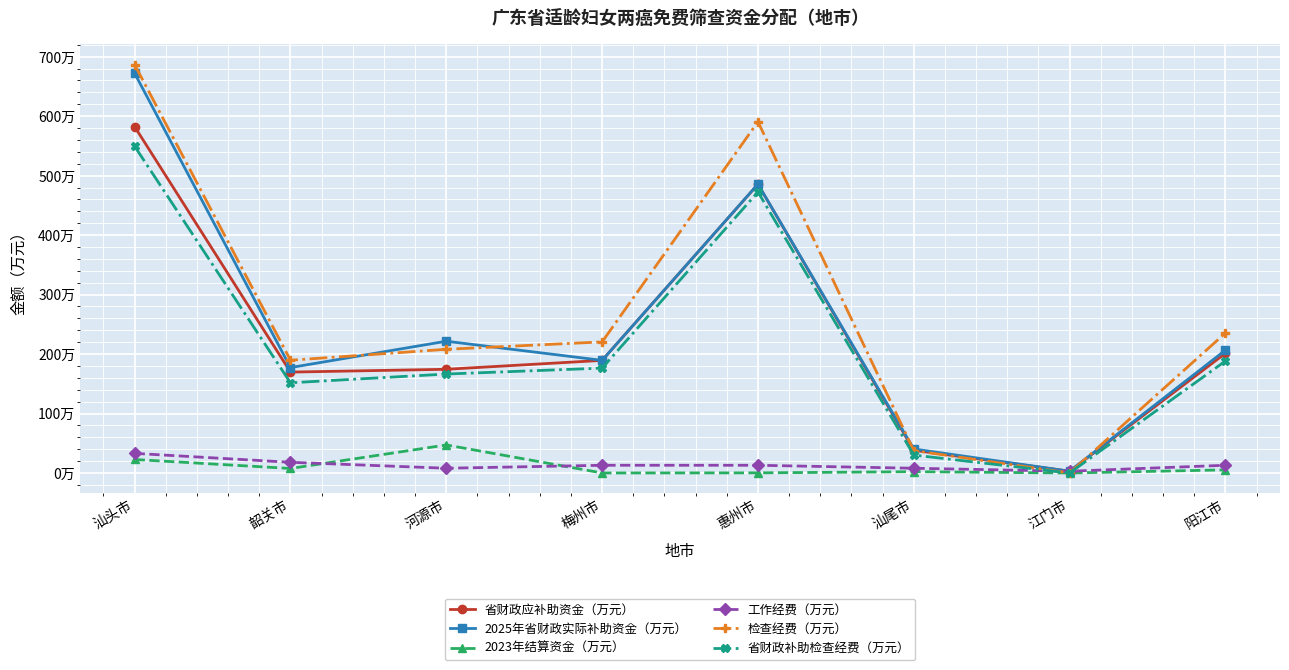

Reading left to right, what are all the values shown in this chart?

省财政应补助资金（万元）: 汕头市=582.3	韶关市=169.7	河源市=174.4	梅州市=189.4	惠州市=485.5	汕尾市=38.2	江门市=3.0	阳江市=201.3
2025年省财政实际补助资金（万元）: 汕头市=672.1	韶关市=177.3	河源市=221.6	梅州市=189.4	惠州市=485.7	汕尾市=40.4	江门市=3.0	阳江市=206.6
2023年结算资金（万元）: 汕头市=22.7	韶关市=7.6	河源市=47.2	梅州市=0.0	惠州市=0.2	汕尾市=2.2	江门市=0.0	阳江市=5.3
工作经费（万元）: 汕头市=33.0	韶关市=18.0	河源市=8.0	梅州市=13.0	惠州市=13.0	汕尾市=8.0	江门市=3.0	阳江市=13.0
检查经费（万元）: 汕头市=686.7	韶关市=189.6	河源市=208.0	梅州市=220.5	惠州市=590.6	汕尾市=37.7	江门市=0.0	阳江市=235.4
省财政补助检查经费（万元）: 汕头市=549.3	韶关市=151.7	河源市=166.4	梅州市=176.4	惠州市=472.5	汕尾市=30.2	江门市=0.0	阳江市=188.3